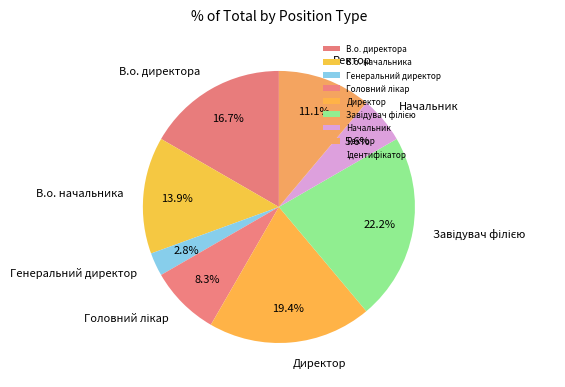

Which category has the smallest portion of the pie?

Генеральний директор